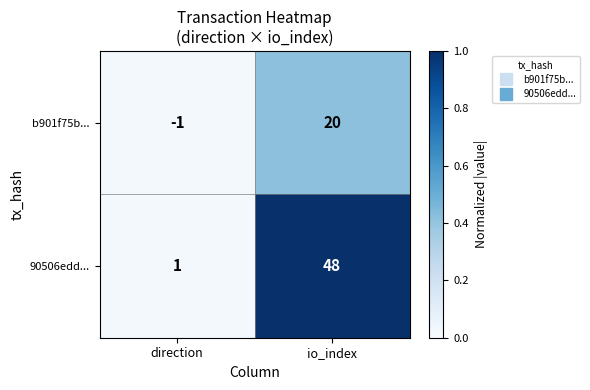

Which series changed the most between direction and io_index?

90506edd...